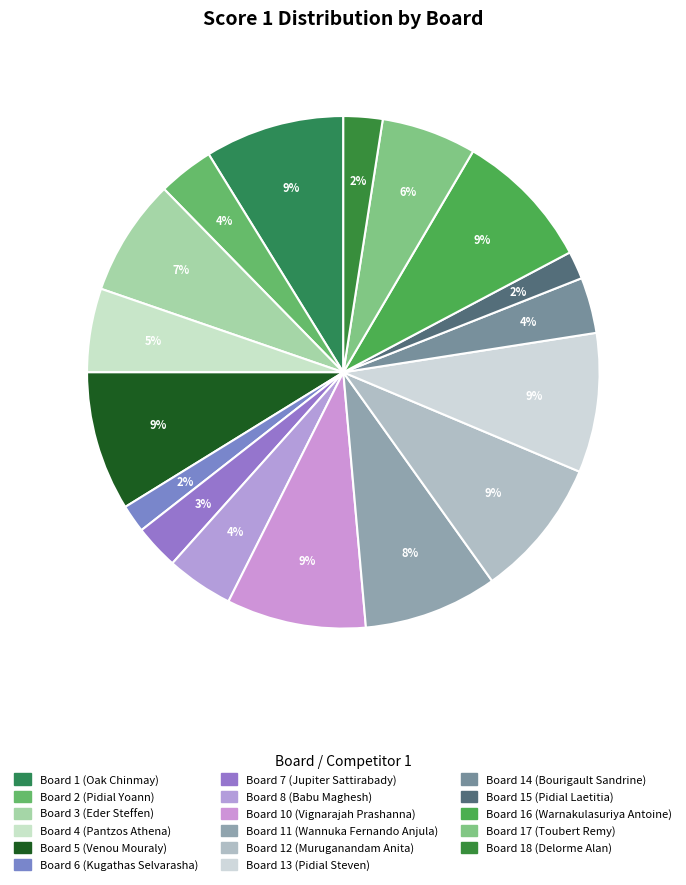

Is there a majority slice in this chart?

No